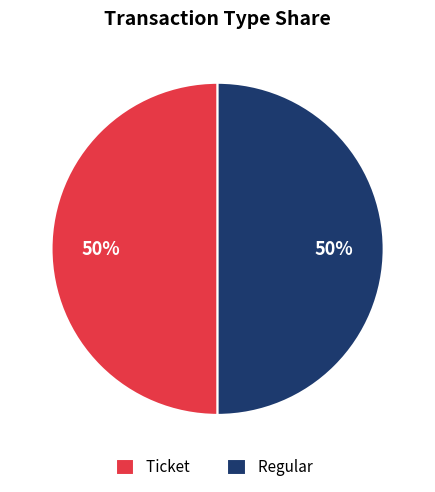

True or false: Regular accounts for 42% of the total.

False